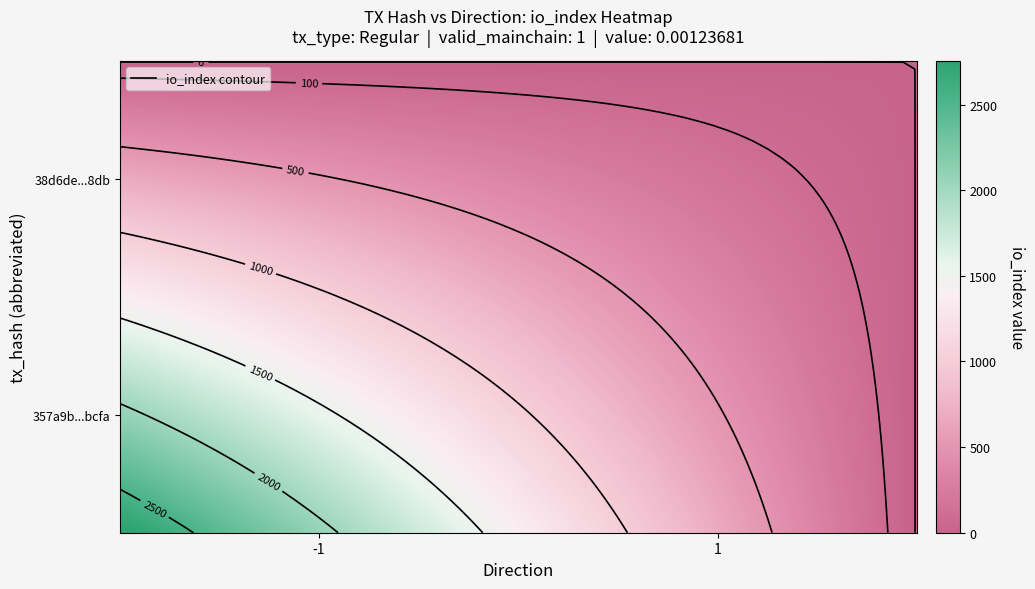

The value of 38d6de5a73ad3f92c5a398f34f19538986b28db at direction is 1. True or false?

False